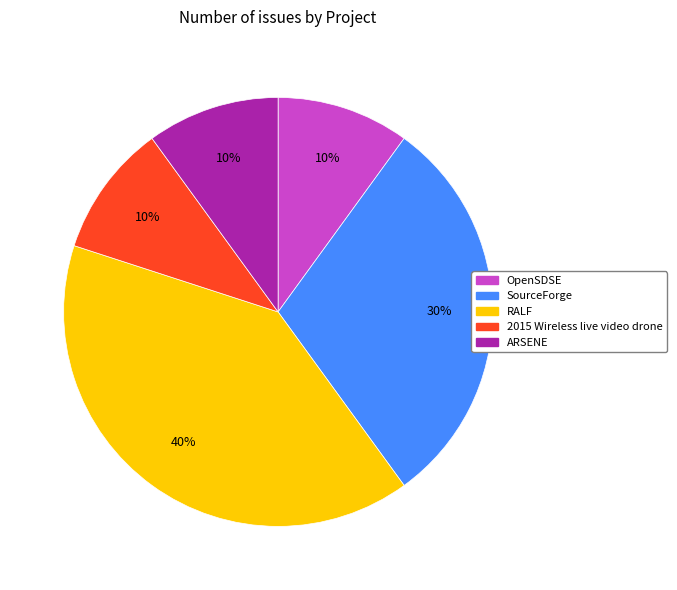

To the nearest percent, what is the difference between the largest and smallest slice percentages?

30%